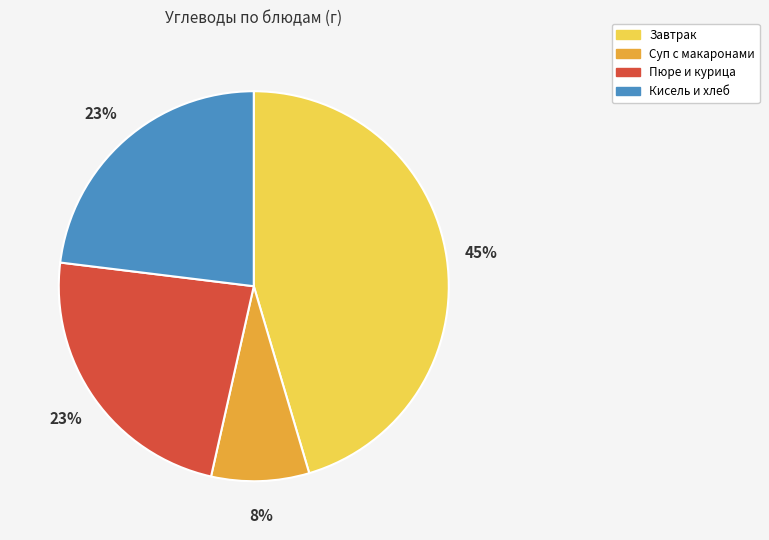

What is the largest slice in the pie chart?

Завтрак